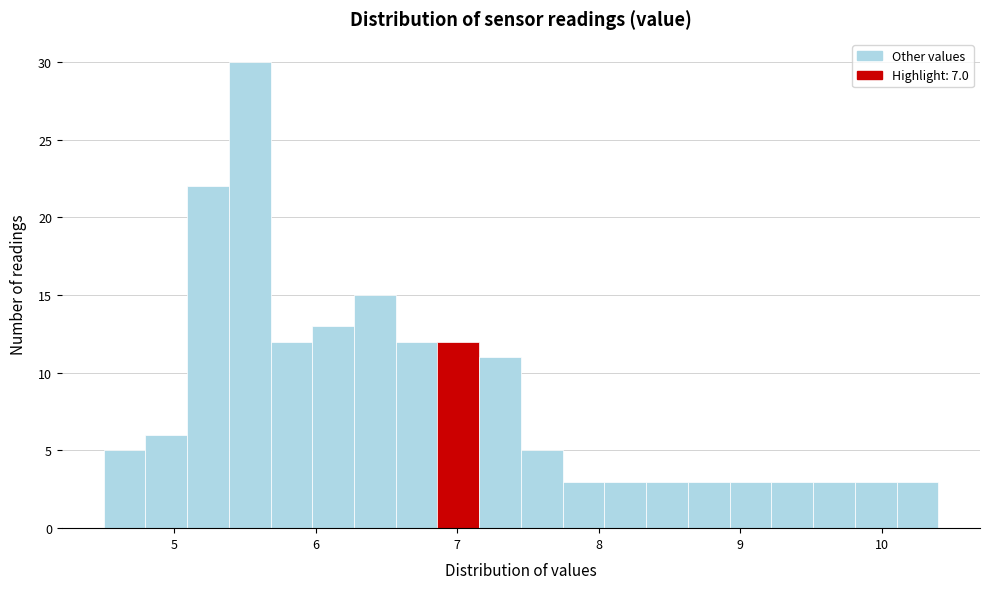

Around what value on the x-axis is the tallest bar? Give the approximate position of its centre, as read against the axis.

5.5